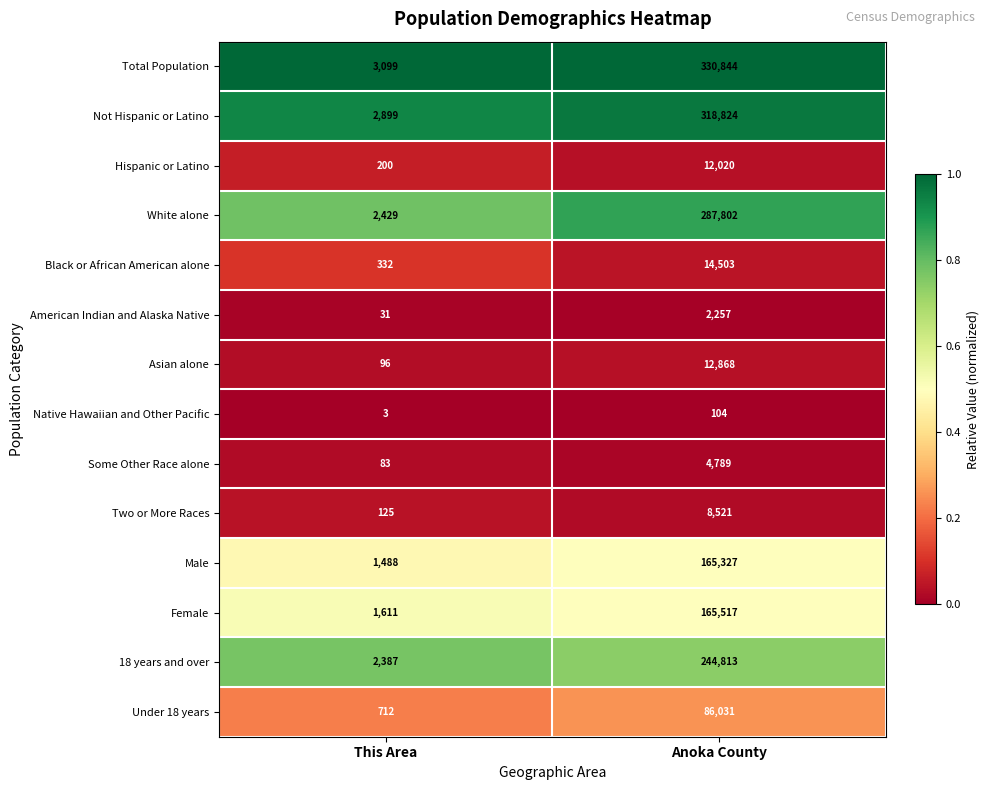

Reading left to right, what are all the values shown in this chart?

Total Population: 3099	330844
Not Hispanic or Latino: 2899	318824
Hispanic or Latino: 200	12020
White alone: 2429	287802
Black or African American alone: 332	14503
American Indian and Alaska Native: 31	2257
Asian alone: 96	12868
Native Hawaiian and Other Pacific: 3	104
Some Other Race alone: 83	4789
Two or More Races: 125	8521
Male: 1488	165327
Female: 1611	165517
18 years and over: 2387	244813
Under 18 years: 712	86031